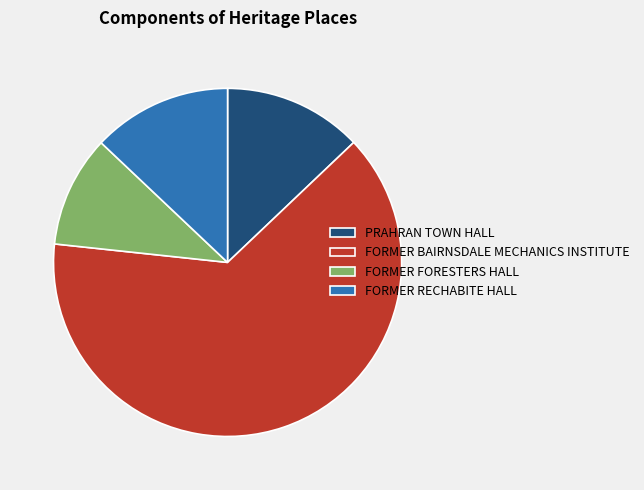

What is the smallest slice in the pie chart?

FORMER FORESTERS HALL